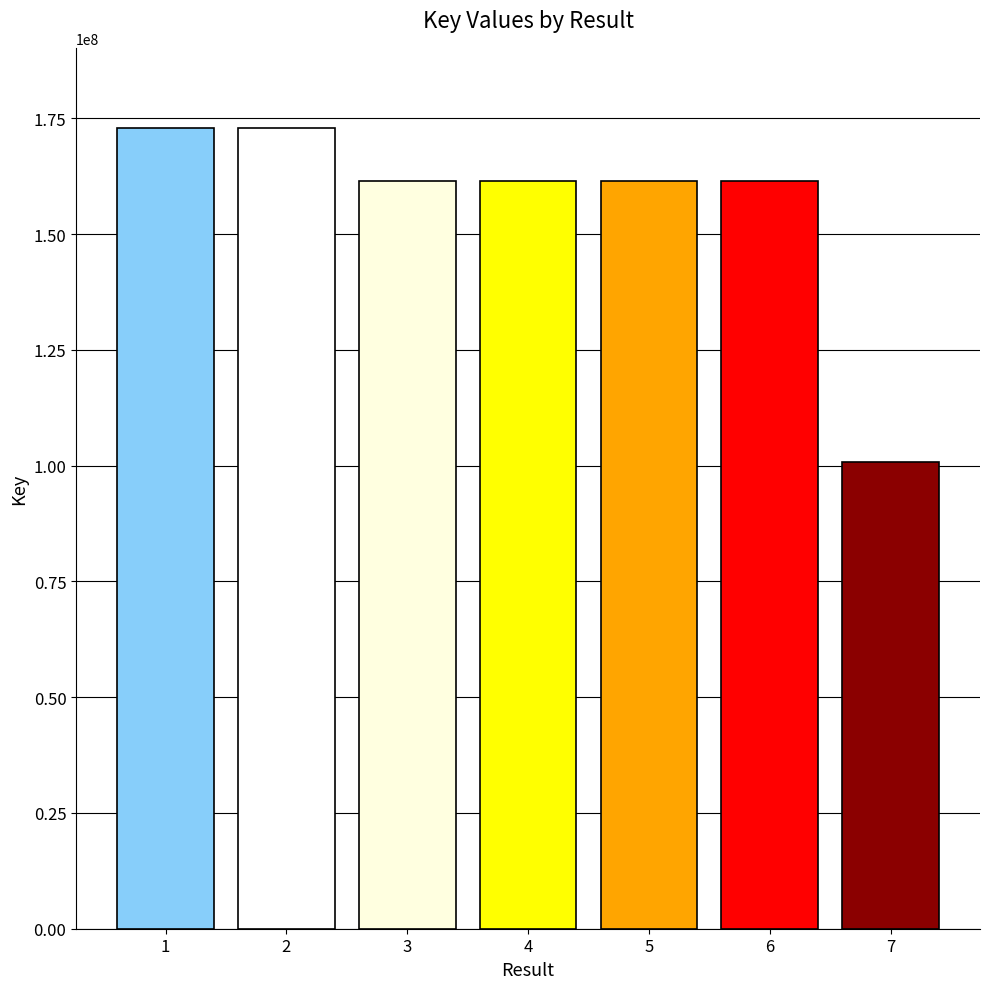

What is the approximate value at 2, to the nearest 100?

172962000